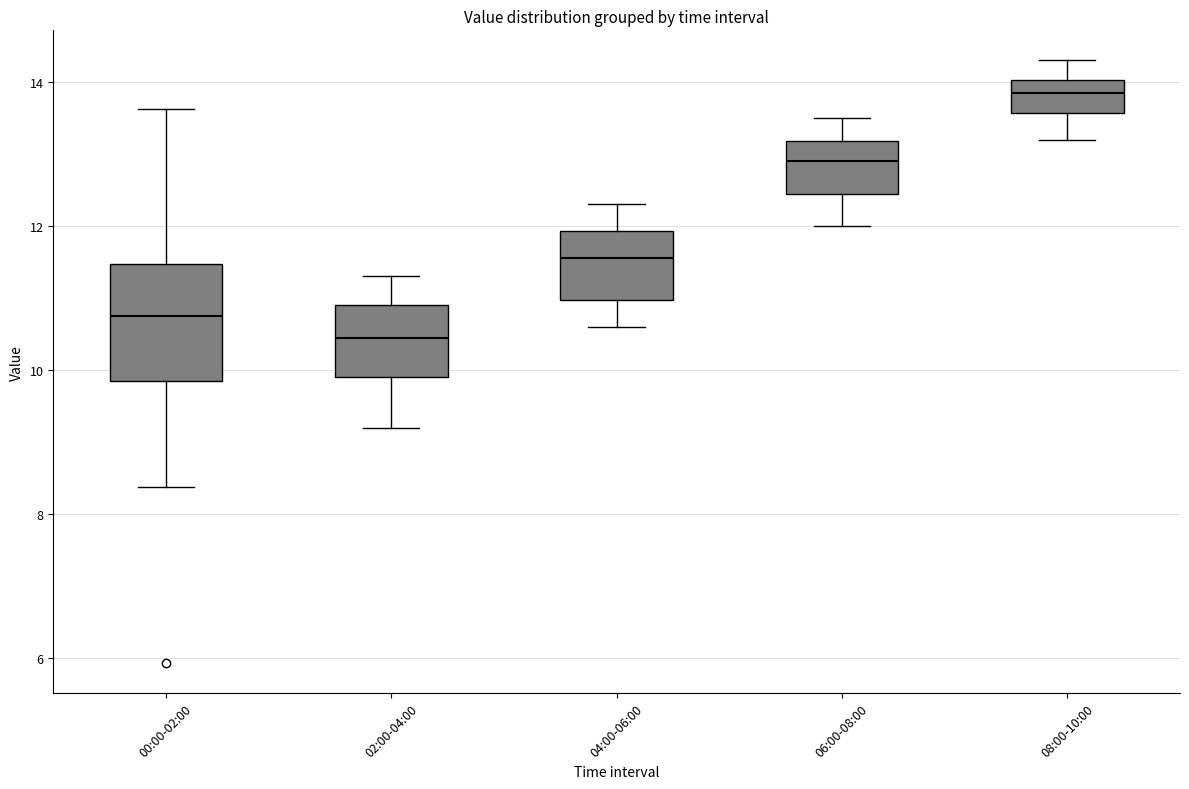

Comparing the boxes themselves (not the whiskers), which one is the tallest?

00:00-02:00